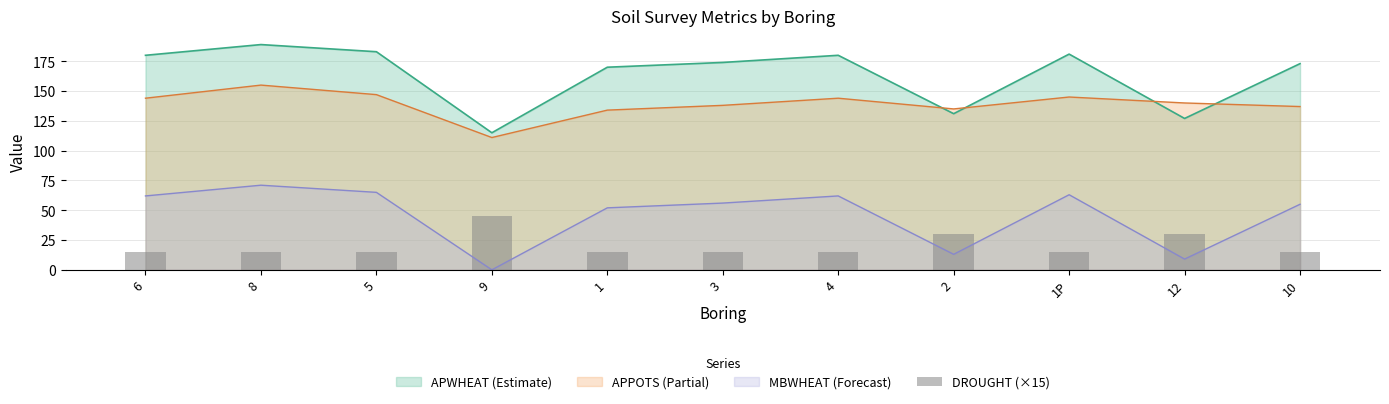

The value at 3 is 15. True or false?

True